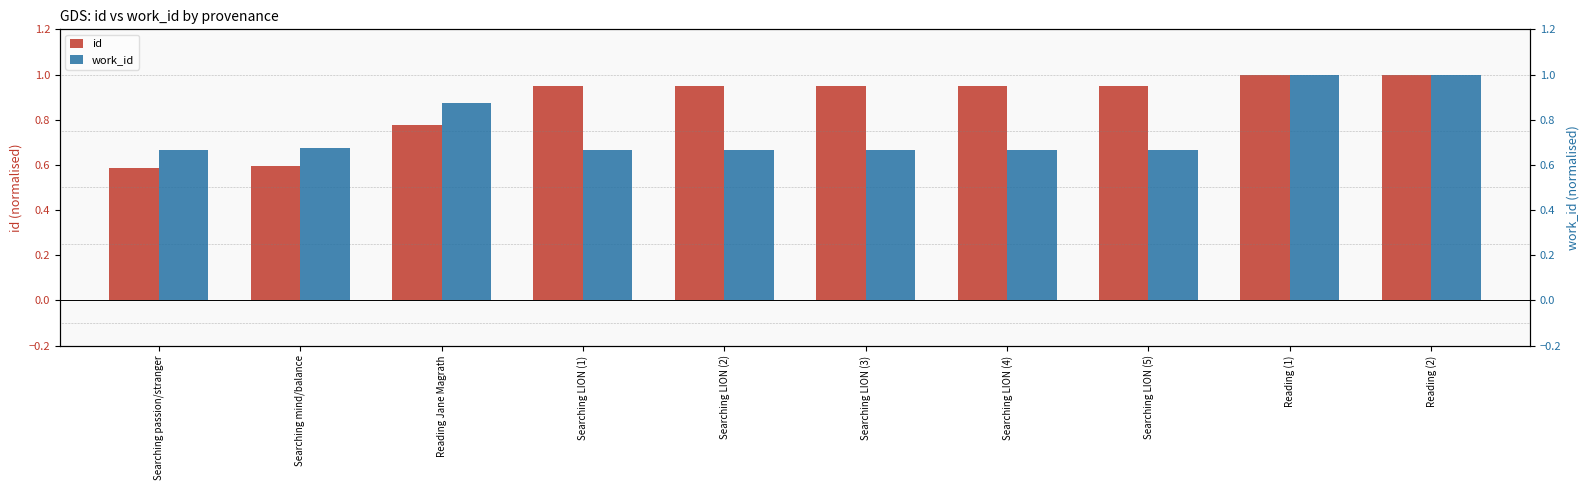

What is the sum of all id values?

8.7